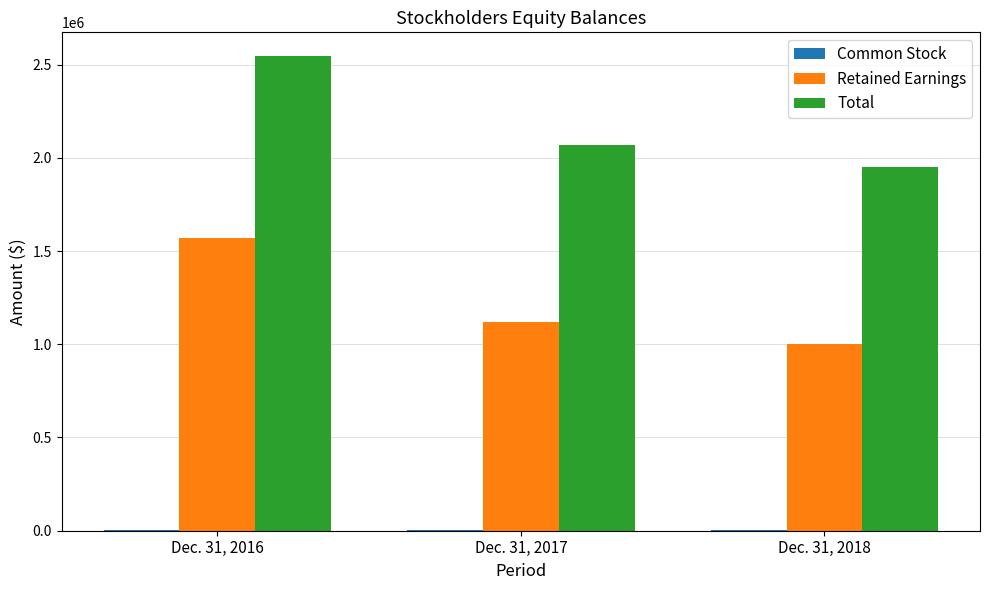

At which category is the sum across all series the highest?

Dec. 31, 2016